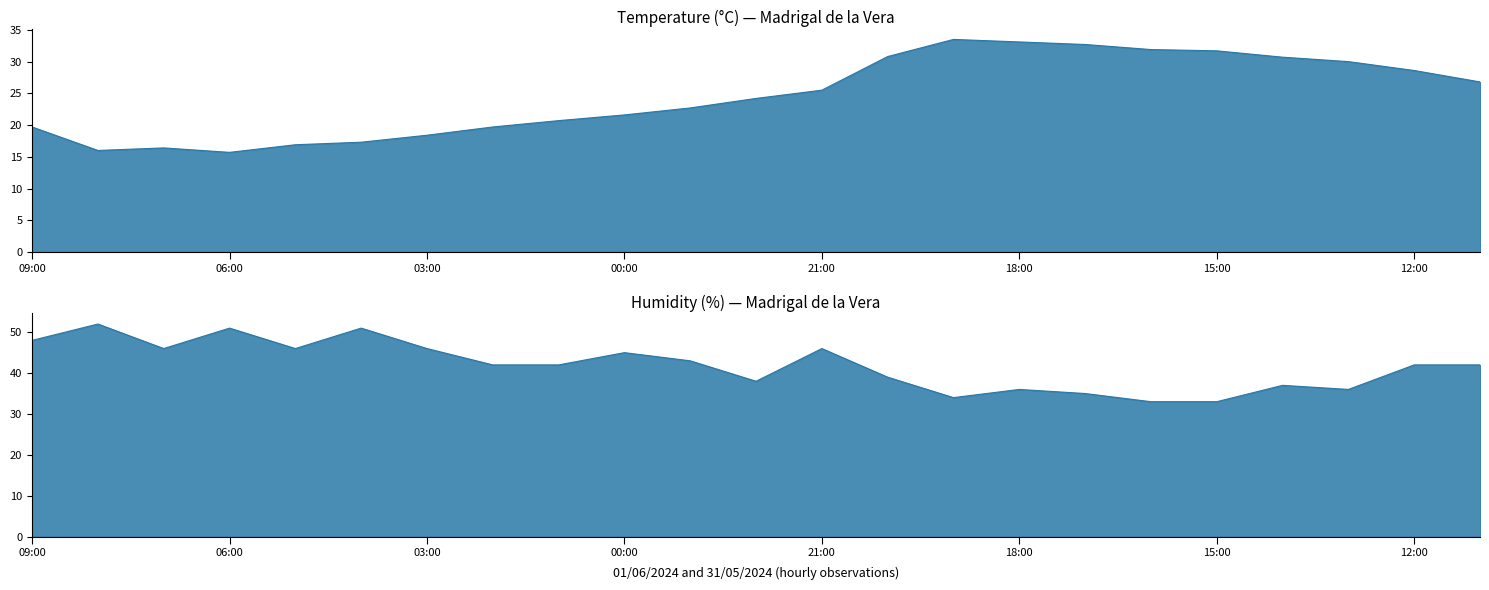

True or false: Temperature and Humidity cross at least once.

False